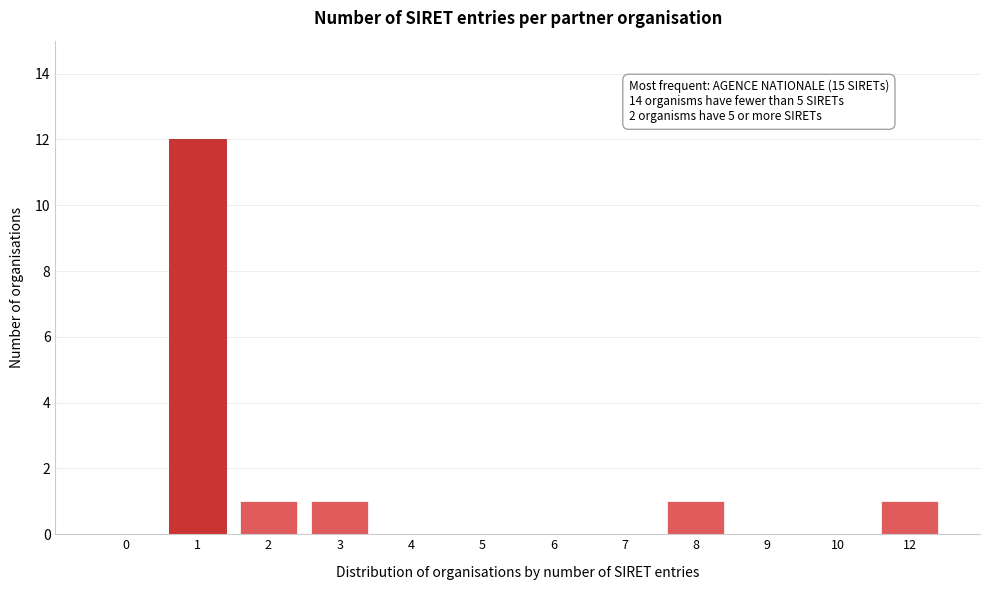

Reading right to left, extract all data points from this chart.

12=1	10=0	9=0	8=1	7=0	6=0	5=0	4=0	3=1	2=1	1=12	0=0